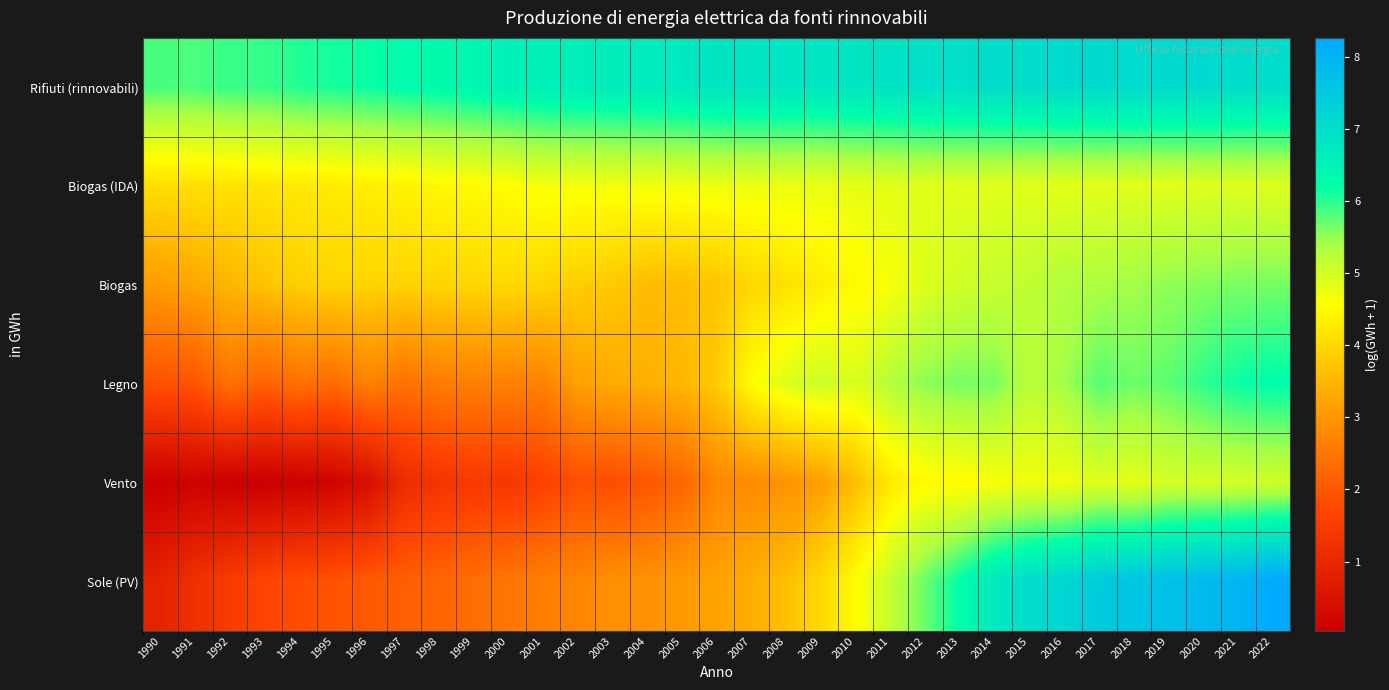

Which label corresponds to the smallest value in the chart?

1993